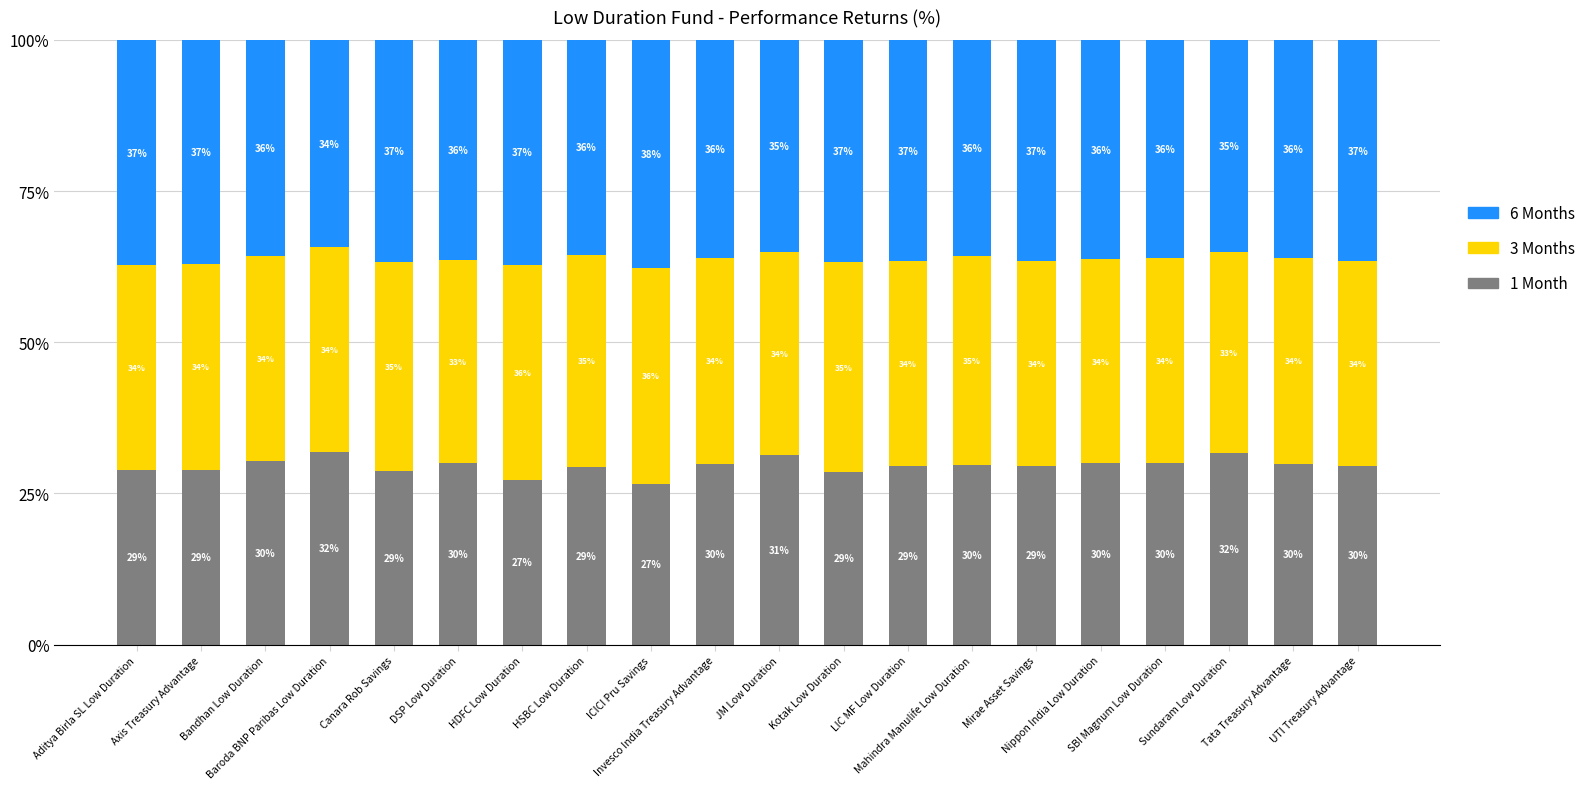

What is the maximum value for 1 Month?

31.9